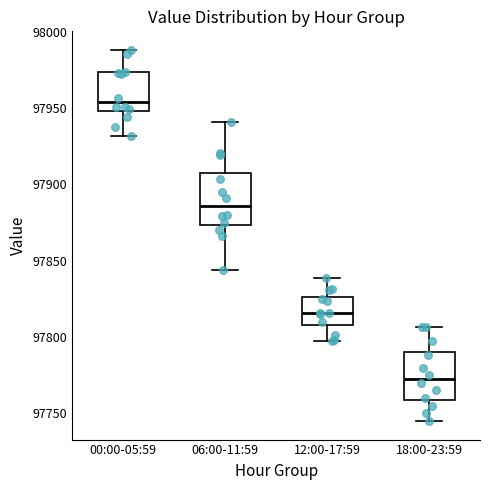

Reading left to right, transcribe this box plot: for each box, give where its median line is, the range the box spans, and where its two whiskers end, as read against the y-axis. The values are not printed on the chart, so give them approximately, as read against the axis.

00:00-05:59: median 97955, box 97950 to 97975, whiskers 97930 to 97990
06:00-11:59: median 97885, box 97875 to 97905, whiskers 97845 to 97940
12:00-17:59: median 97815, box 97810 to 97825, whiskers 97795 to 97840
18:00-23:59: median 97775, box 97760 to 97790, whiskers 97745 to 97805